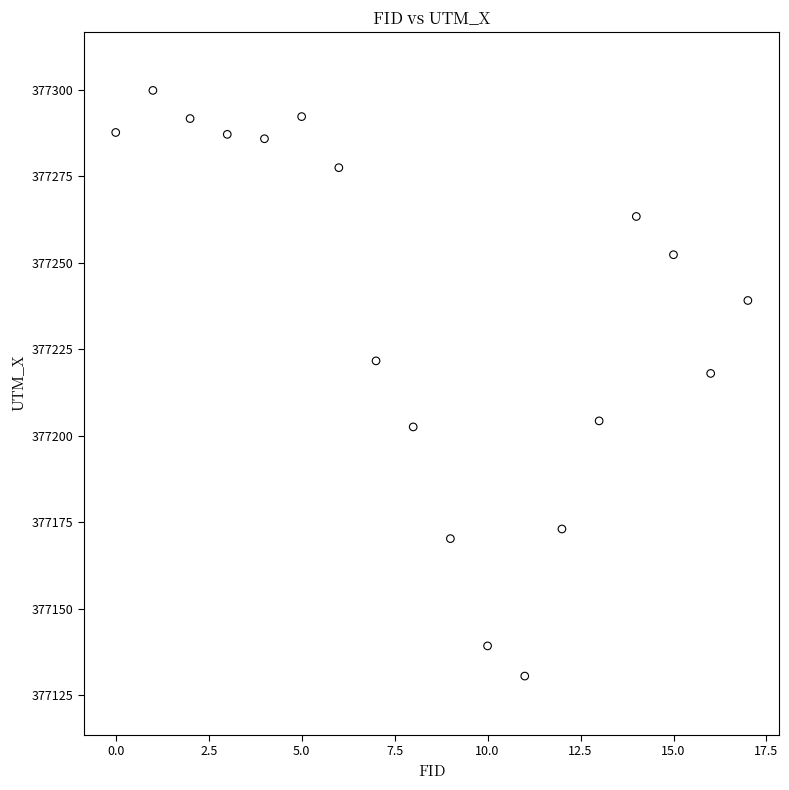

What Y value in the scatter plot is closest to 377215?

377218.0